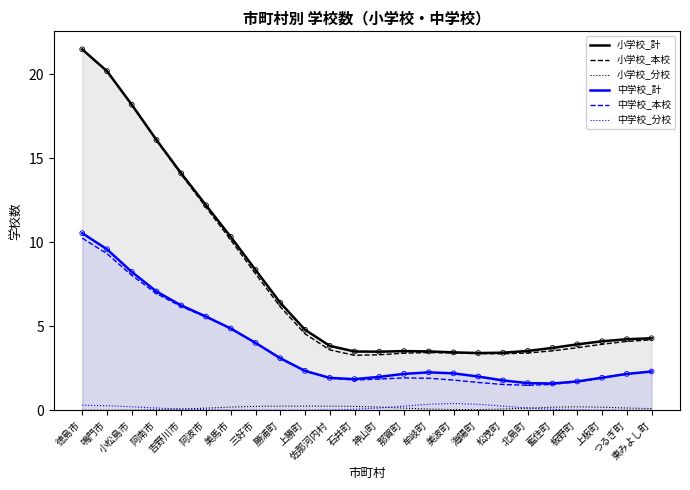

Which series contains the highest Y value?

小学校_計